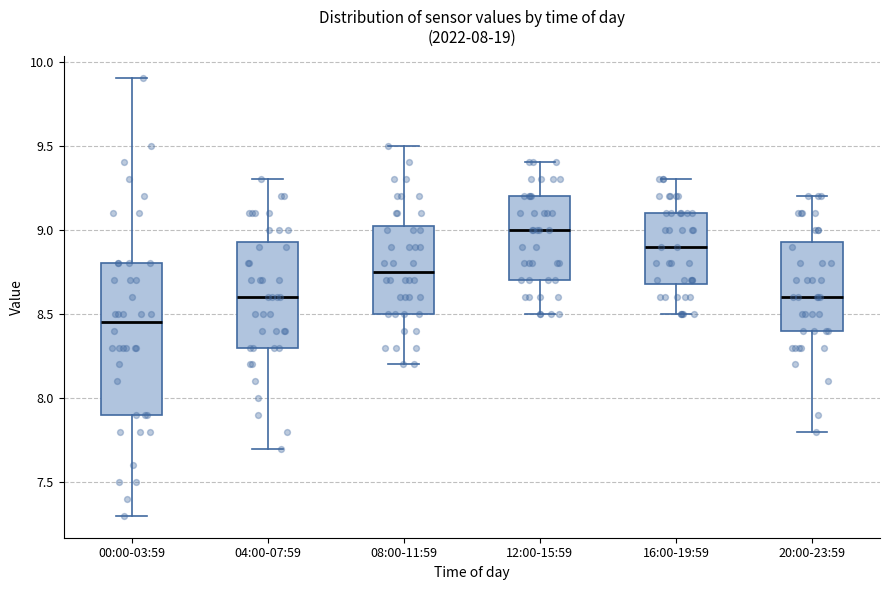

Which box's median line is the lowest?

00:00-03:59